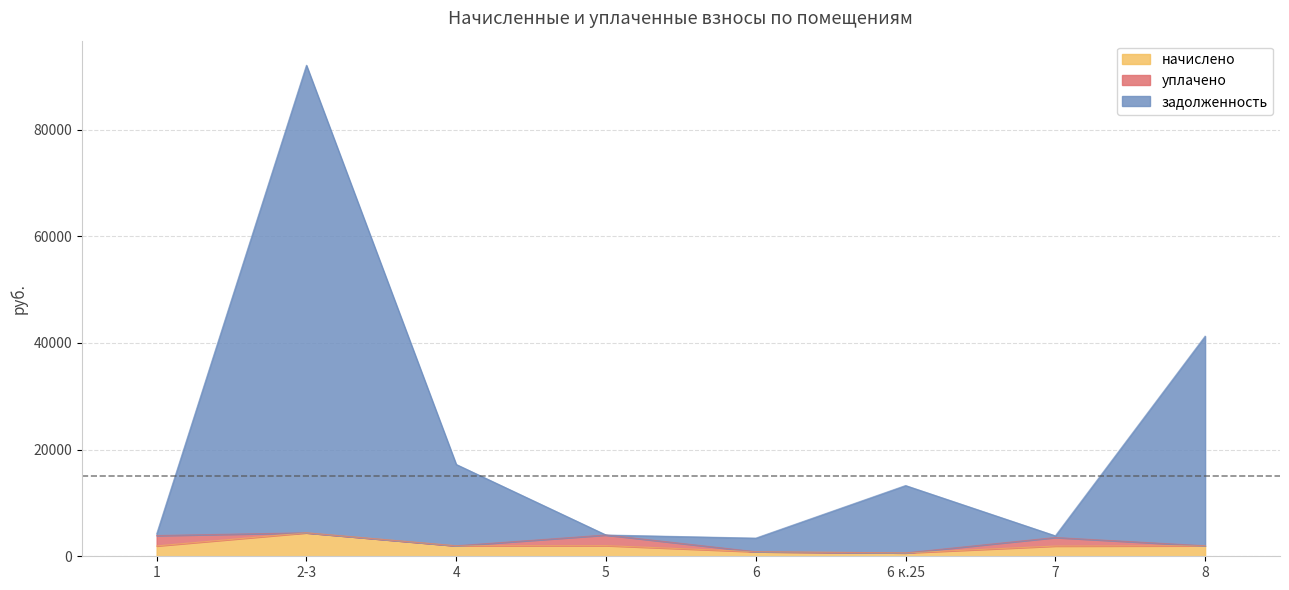

What position from the right is 6 к.25?

3